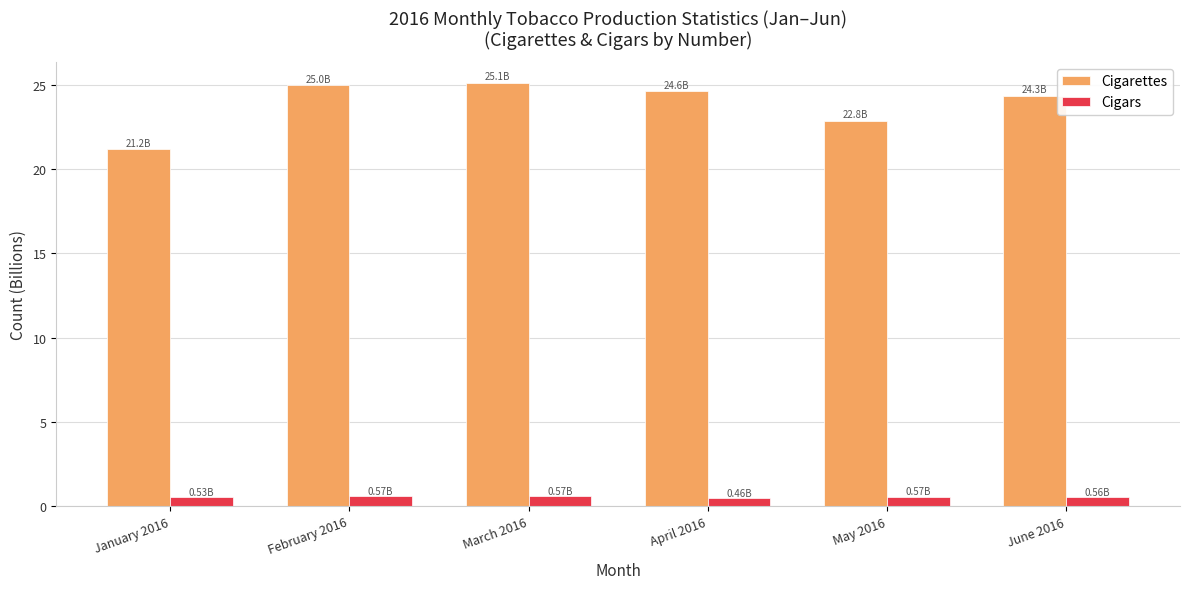

What is the total value across all series at January 2016?

21.7